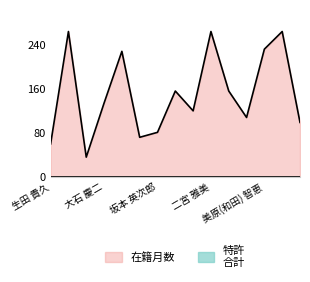

How many distinct data groups are displayed?

2